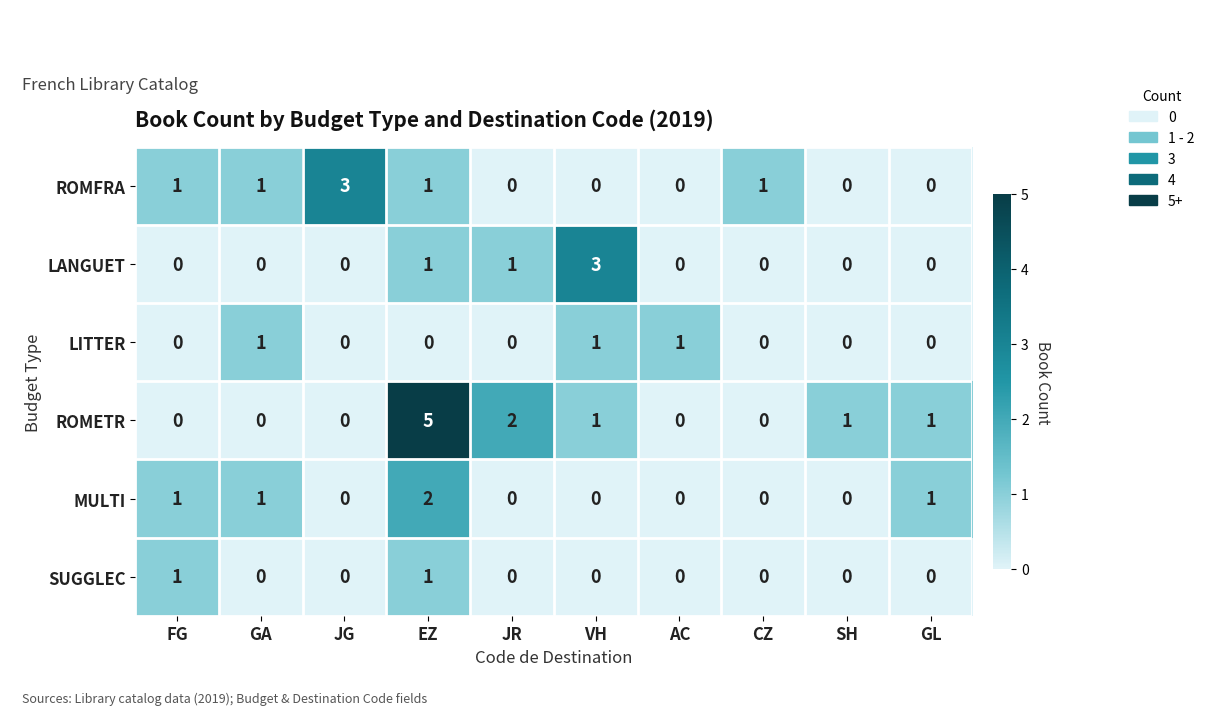

What is the difference between the maximum and minimum values in the ROMFRA series?

3